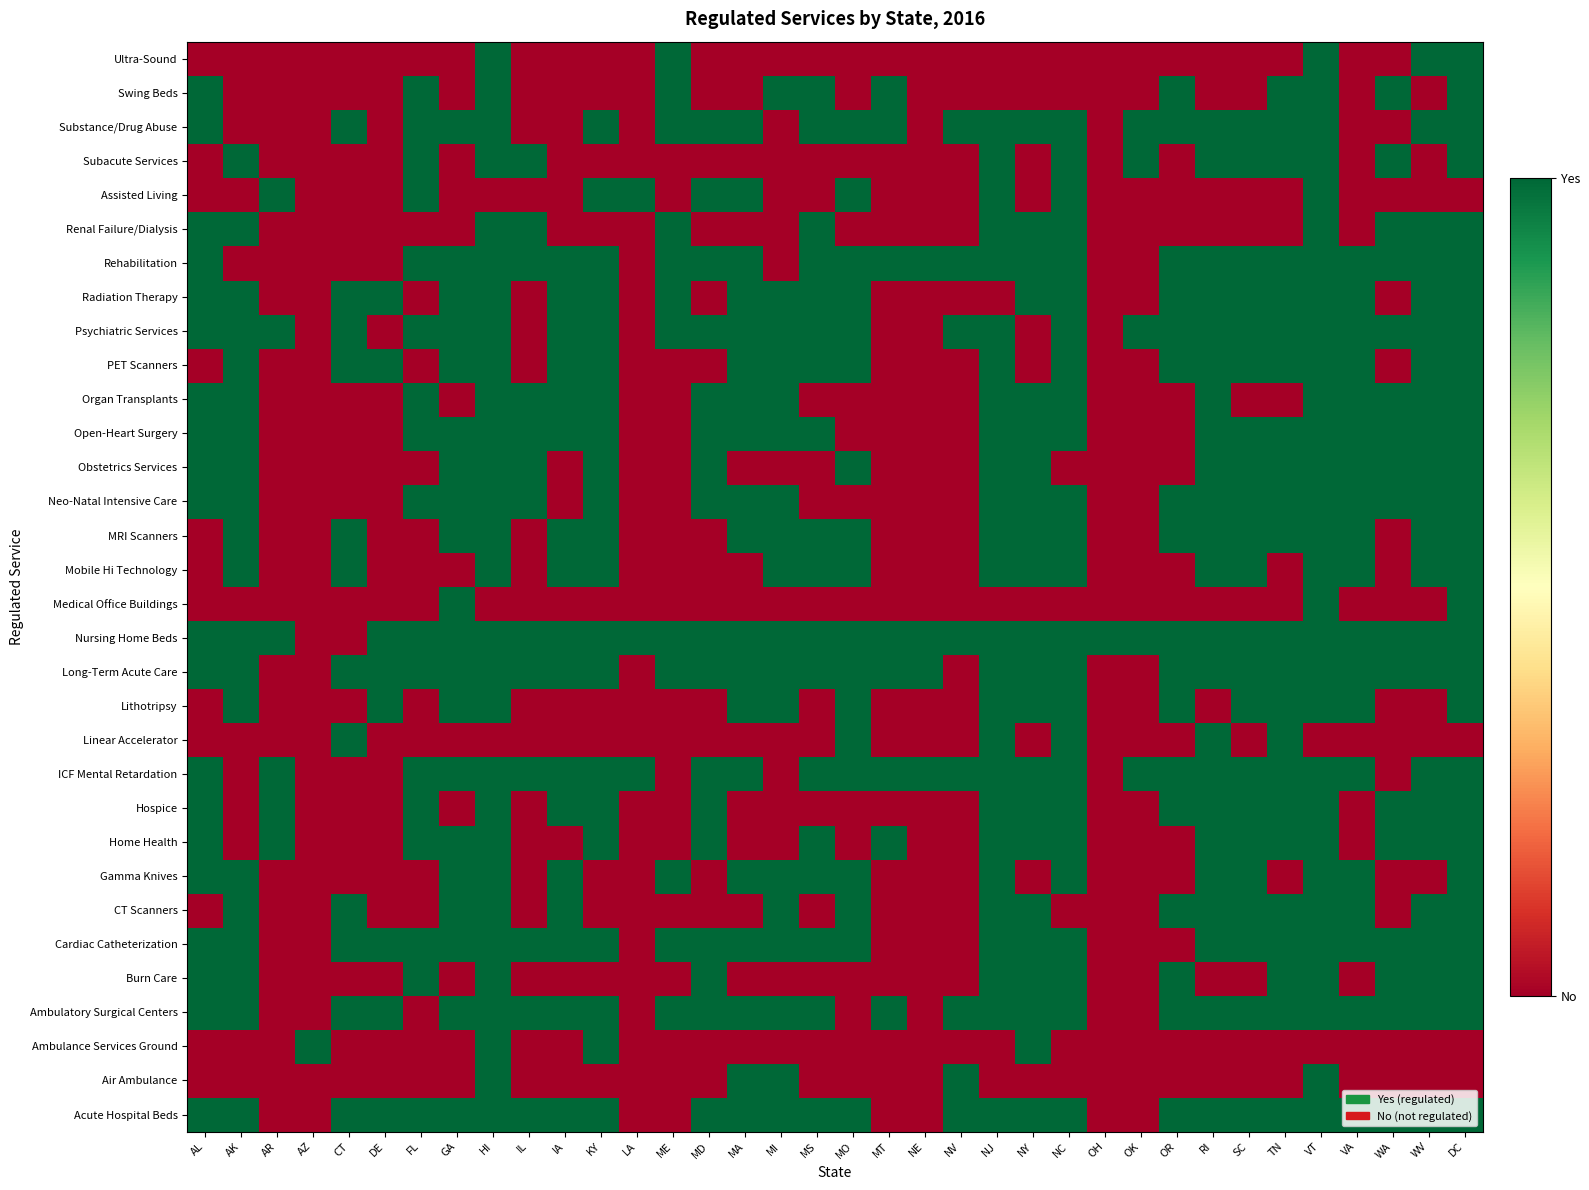

At how many categories does at least one series exceed 0?

36